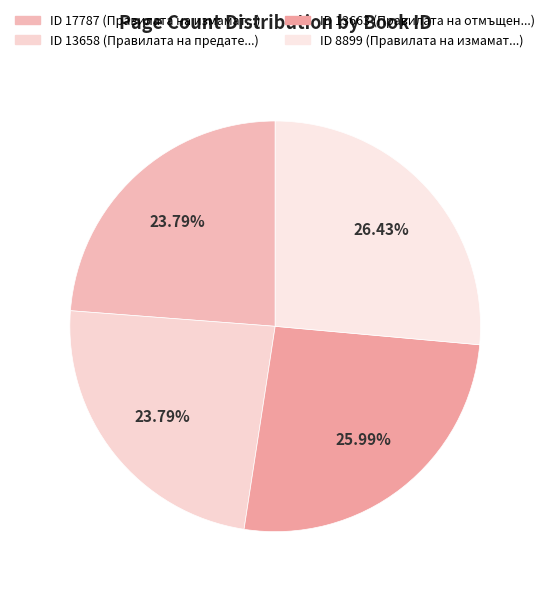

How many slices are in this pie chart?

4